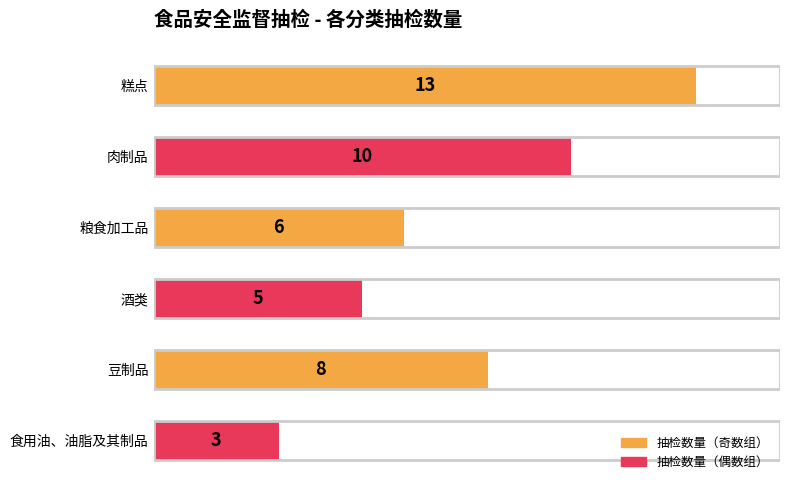

What is the change in value from 粮食加工品 to 豆制品?

+2